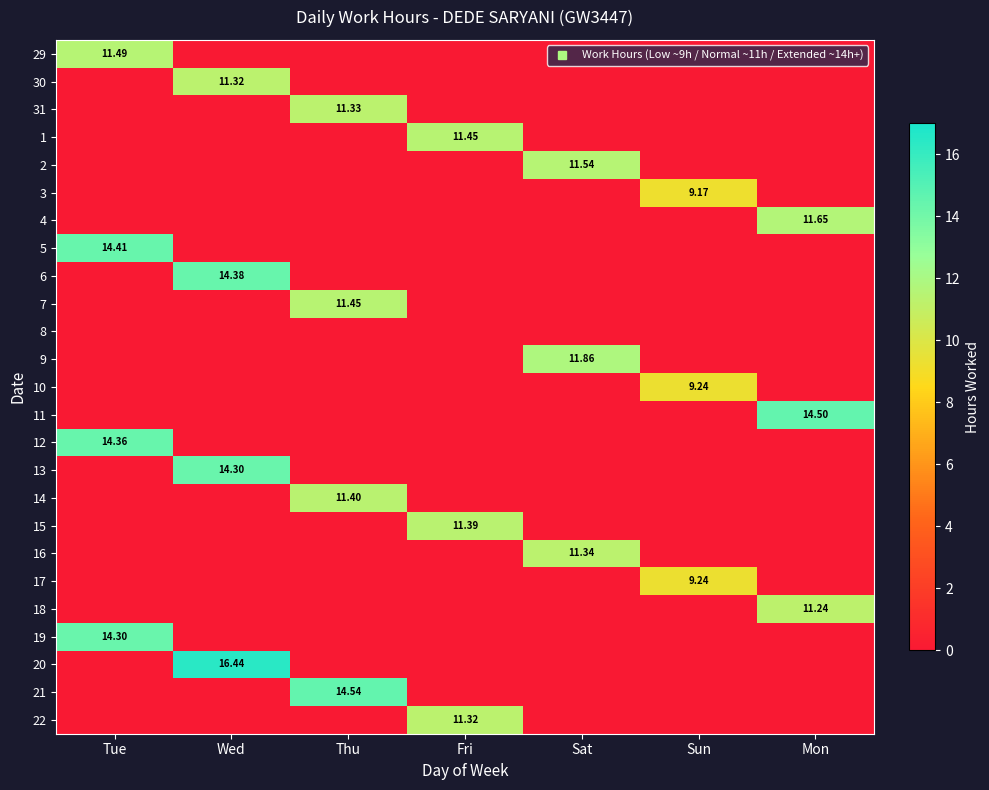

What is the maximum value for 2?

11.5